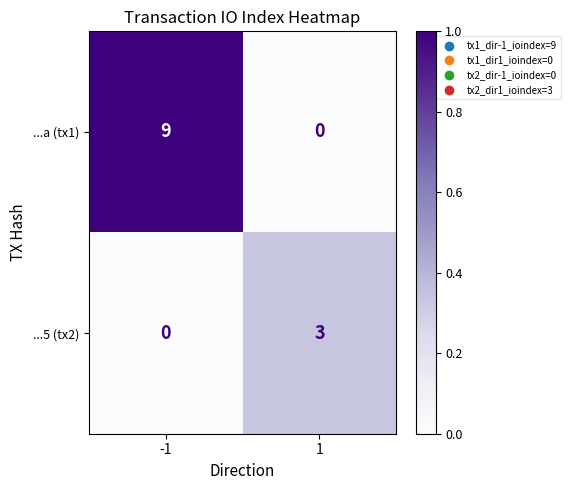

Which series has the widest spread of values?

...a (tx1)